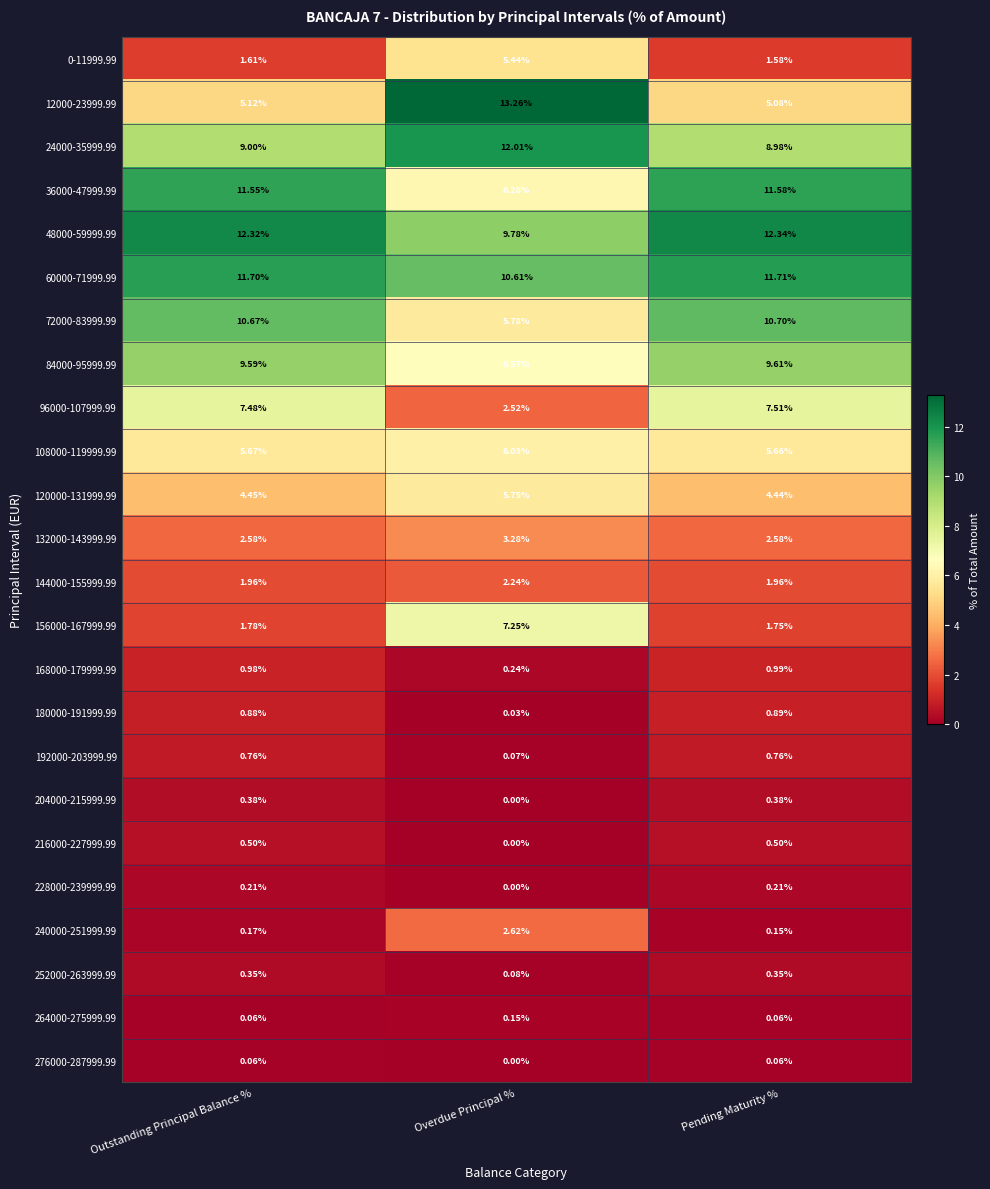

Is the value of 48000-59999.99 at Outstanding Principal Balance % greater than the value of 0-11999.99 at Overdue Principal %?

Yes